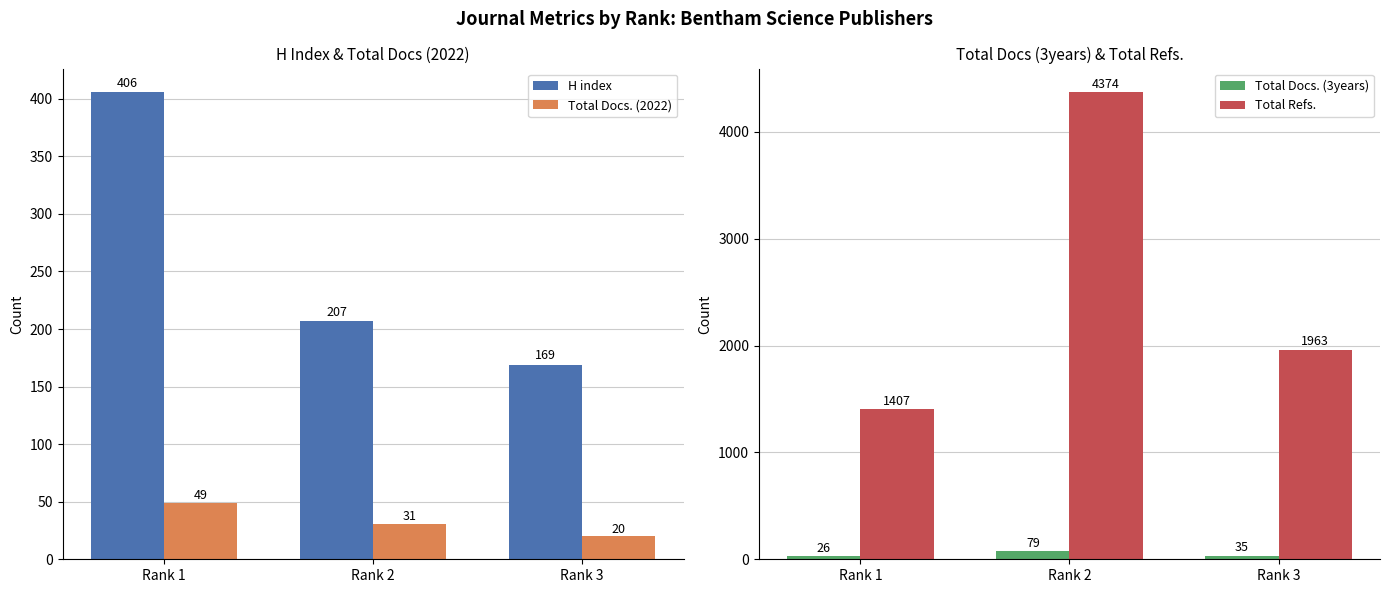

How many Total Docs. (3years) values are between 26 and 79?

3